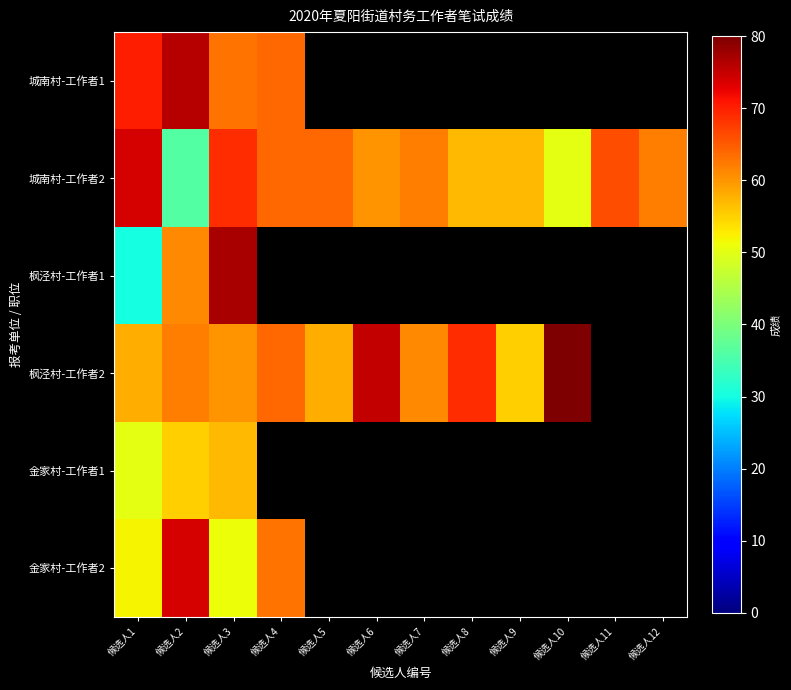

Rank the series by their maximum value, from lowest to highest.

金家村-工作者1, 城南村-工作者2, 金家村-工作者2, 城南村-工作者1, 枫泾村-工作者1, 枫泾村-工作者2